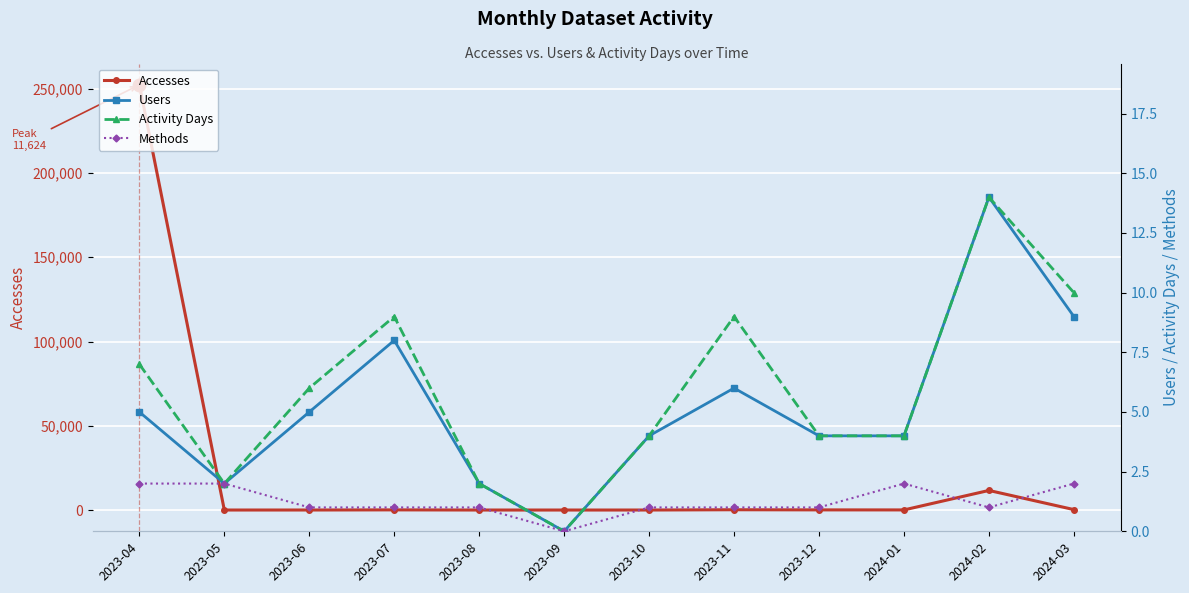

What is the spread (max minus min) of values at 2023-04?

252319